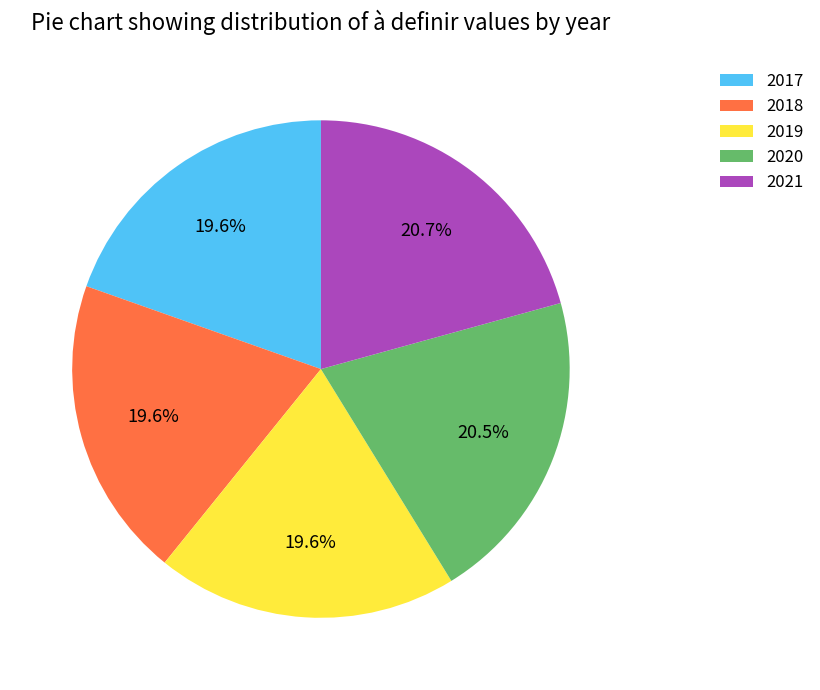

To the nearest percent, what is the average slice percentage?

20%